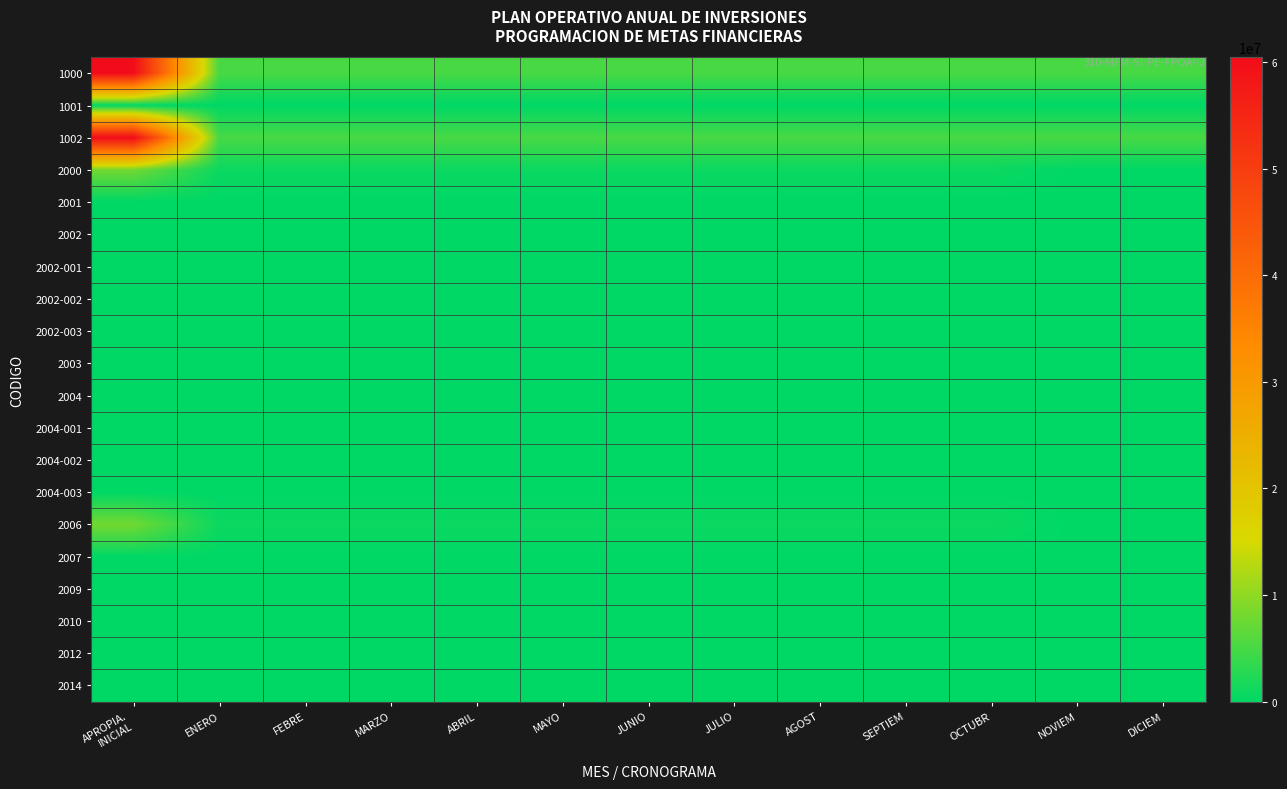

Between MARZO and JULIO, which is larger?

MARZO